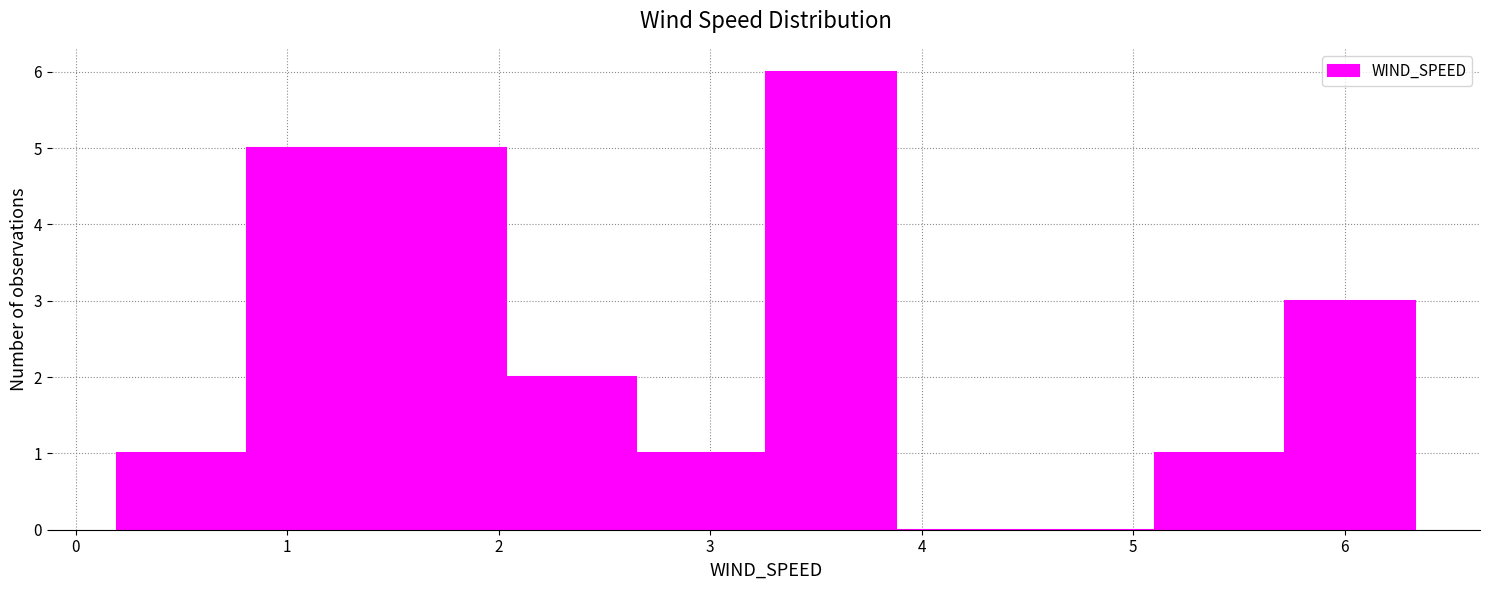

Which range on the x-axis has the tallest bar?

3.3 to 3.9